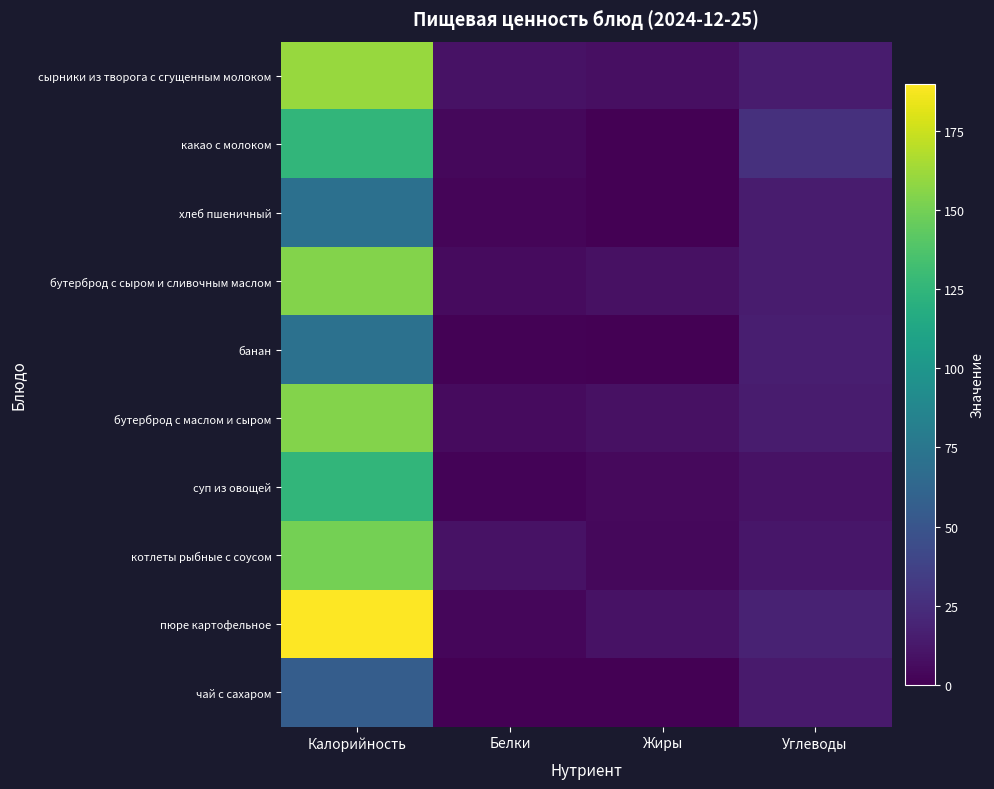

Between Жиры and Белки, which is larger?

Белки